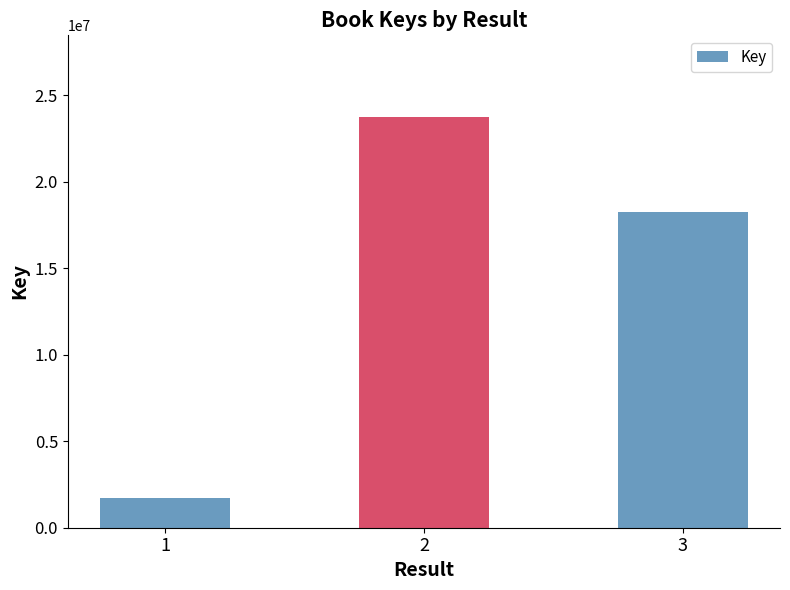

What is the change in value from 1 to 3?

+16519676